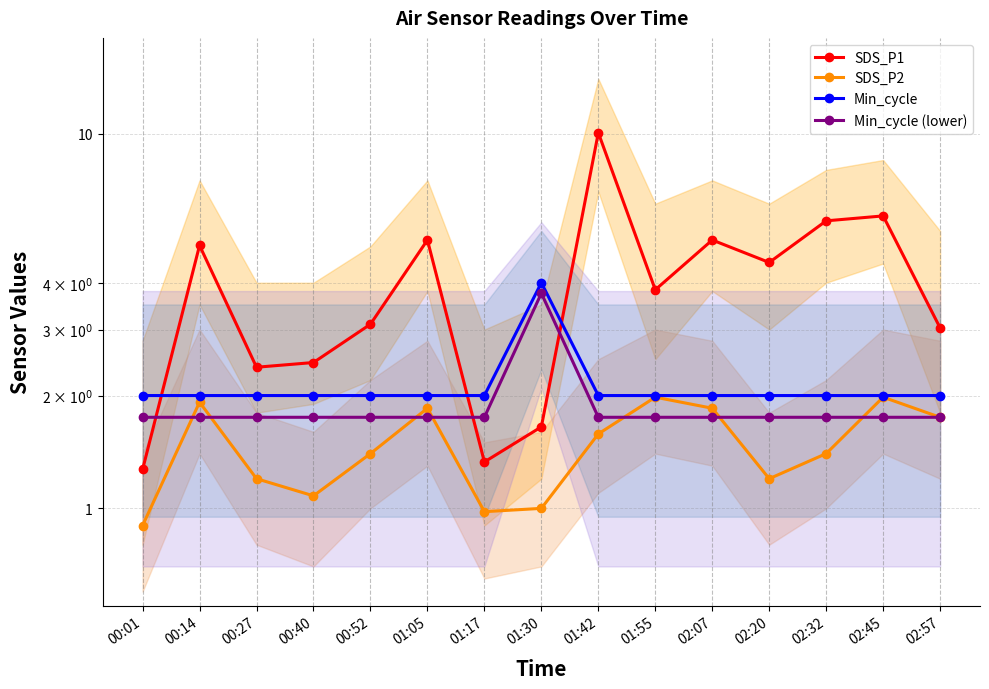

True or false: Min_cycle (lower) has more than 1 points higher than both neighbors.

False